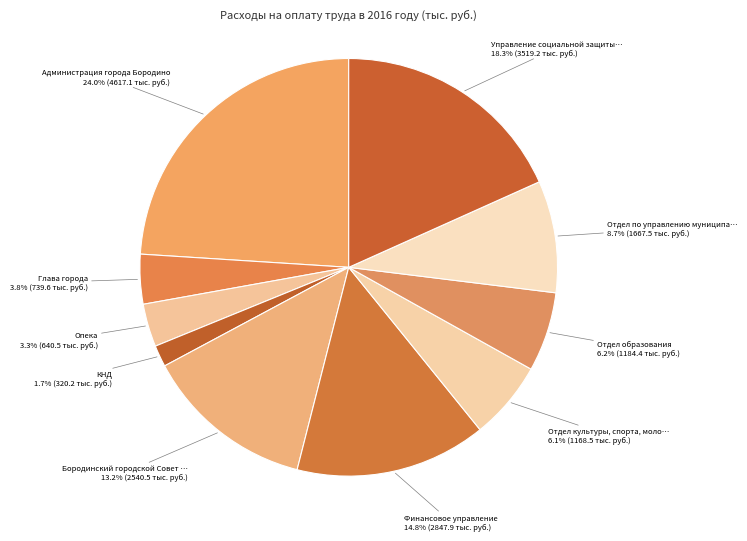

Which category has the biggest portion of the pie?

Администрация города Бородино